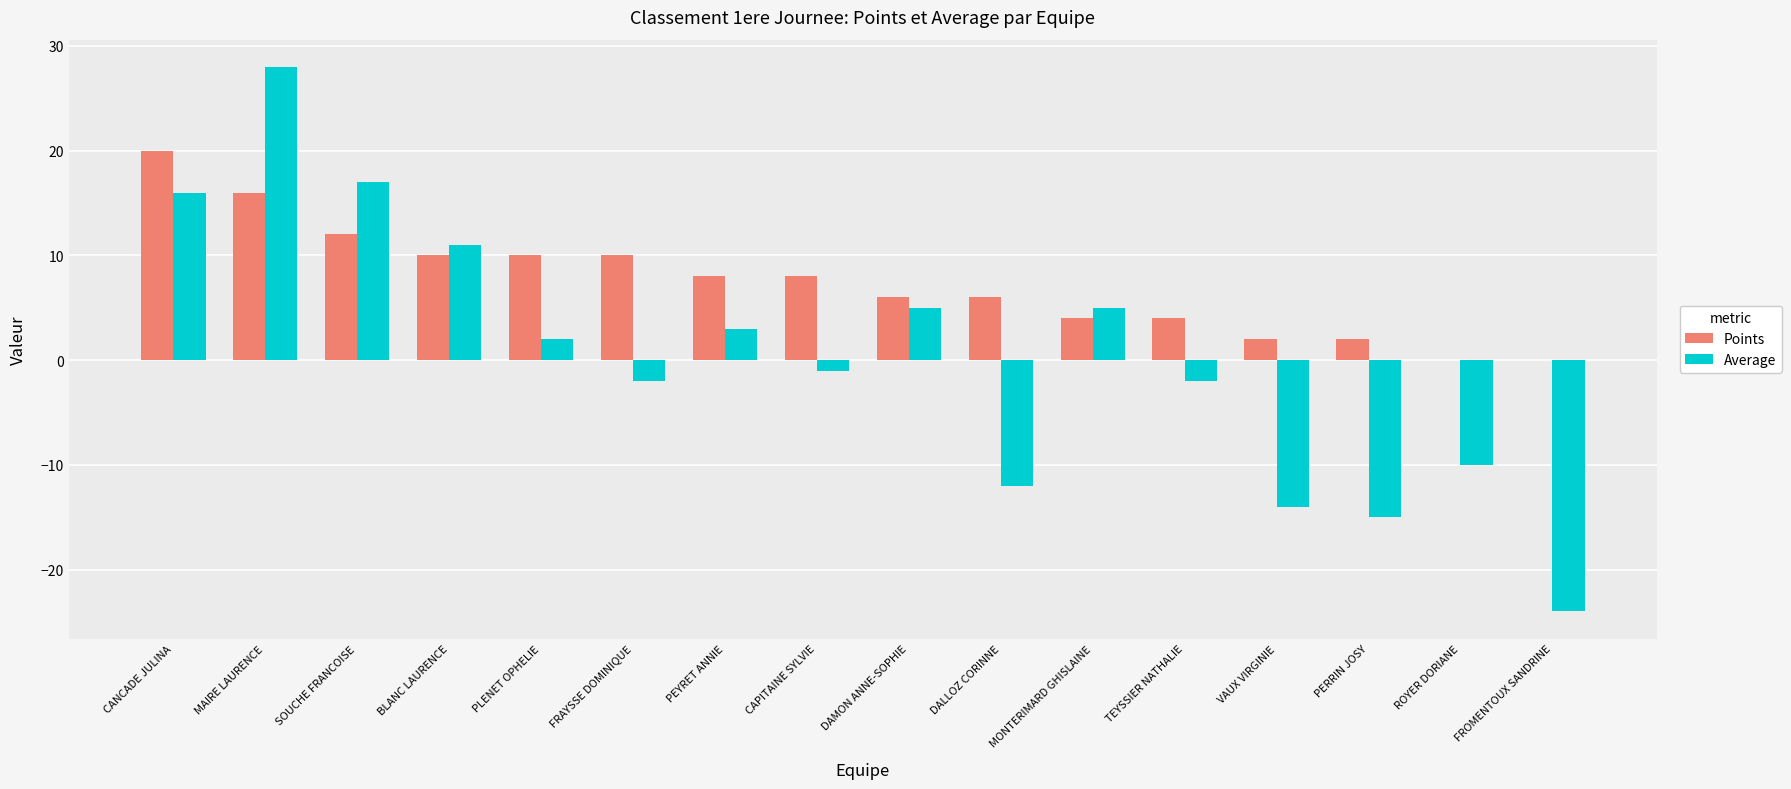

Are the bars grouped side by side (vs. stacked)?

Yes